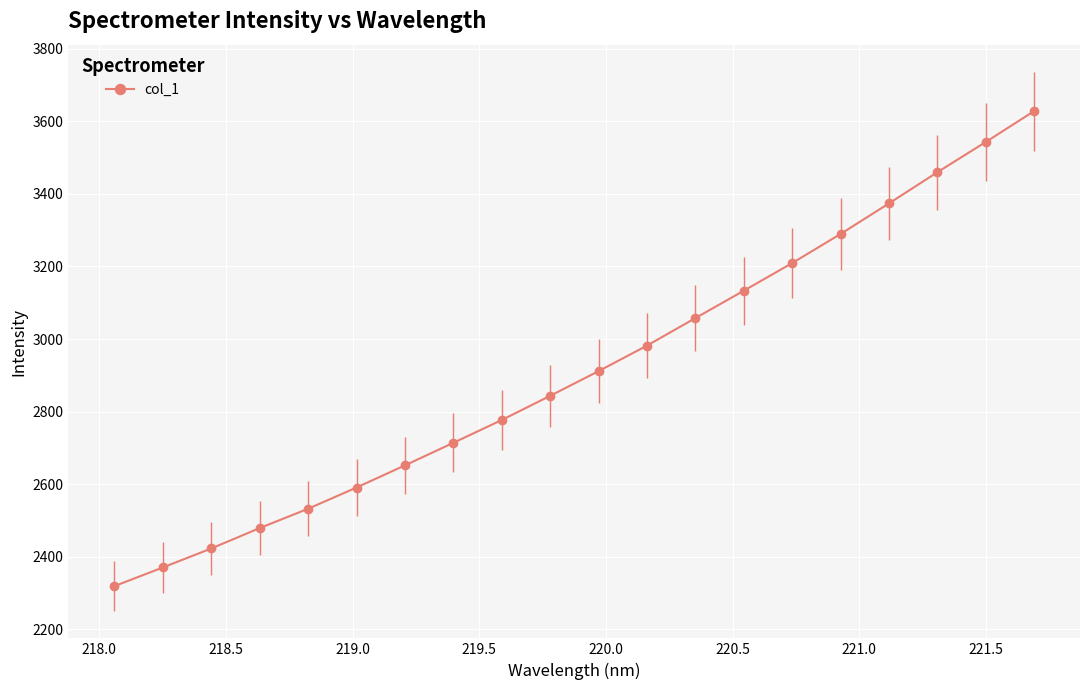

Reading left to right, what are all the values shown in this chart?

2318.8	2370.3	2422.6	2478.9	2532.1	2590.7	2651.7	2713.9	2776.8	2843.4	2911.5	2981.8	3057.6	3133.1	3209.3	3289.5	3373.7	3459.5	3542.9	3628.1